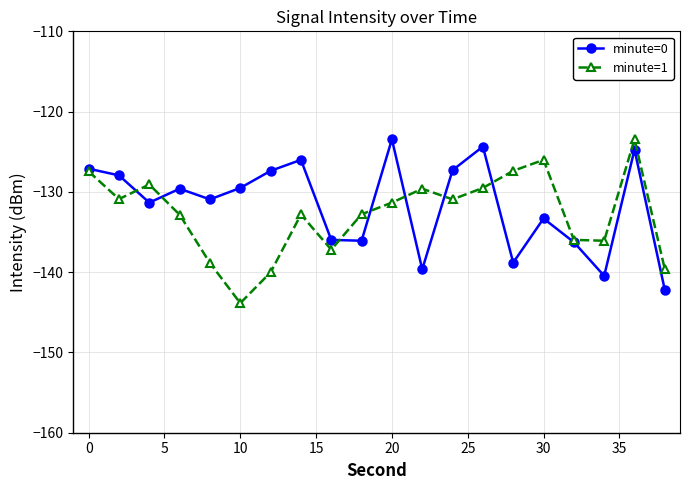

Which series has the widest spread of values?

minute=1